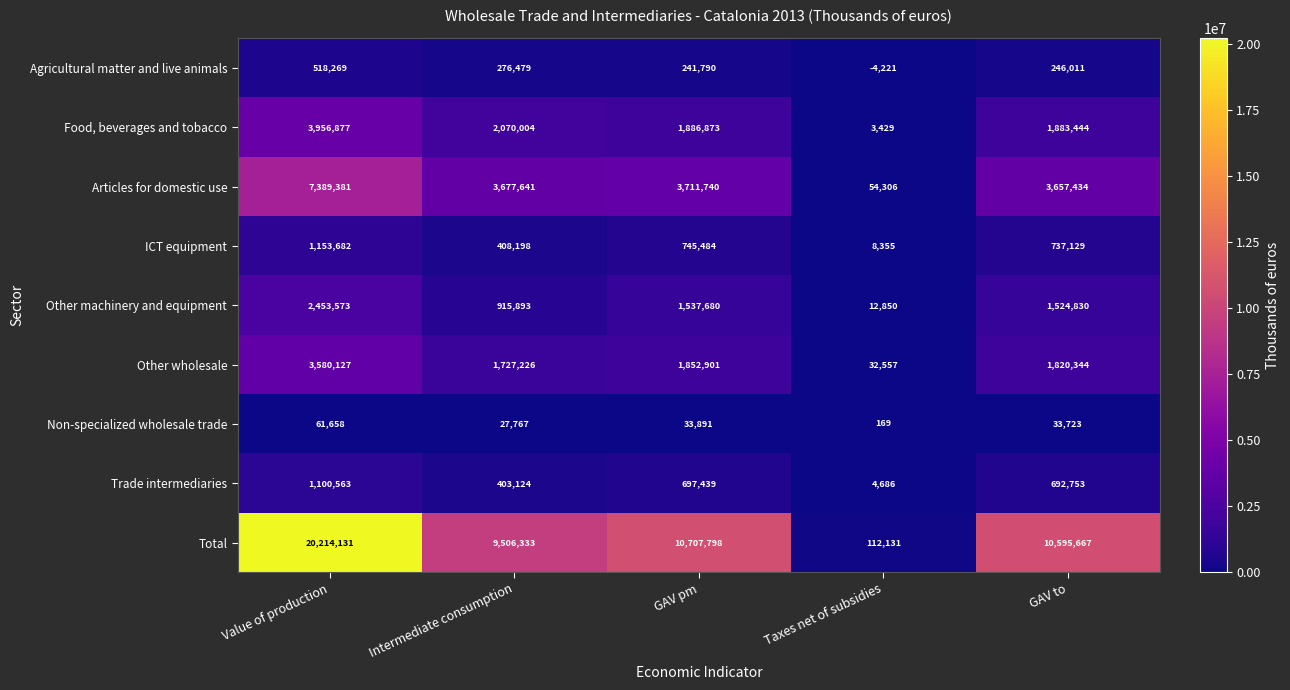

What is the difference between the second highest and second lowest values in the Agricultural matter and live animals series?

34689